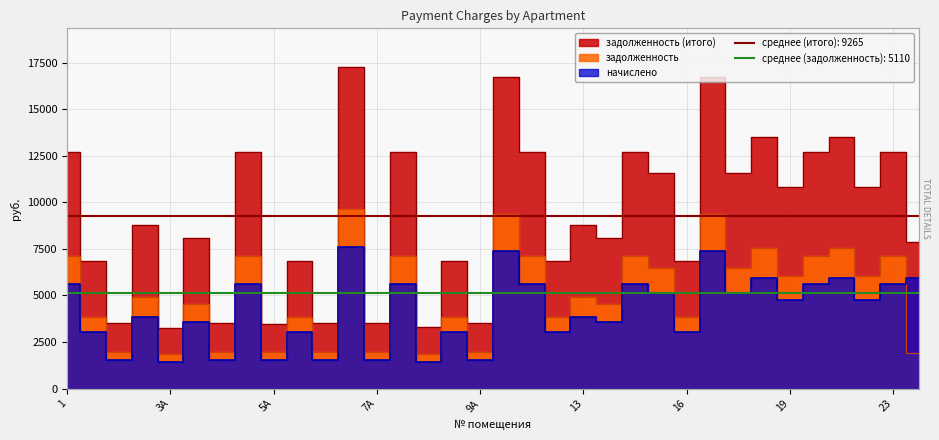

True or false: начислено and задолженность_пени cross at least once.

False